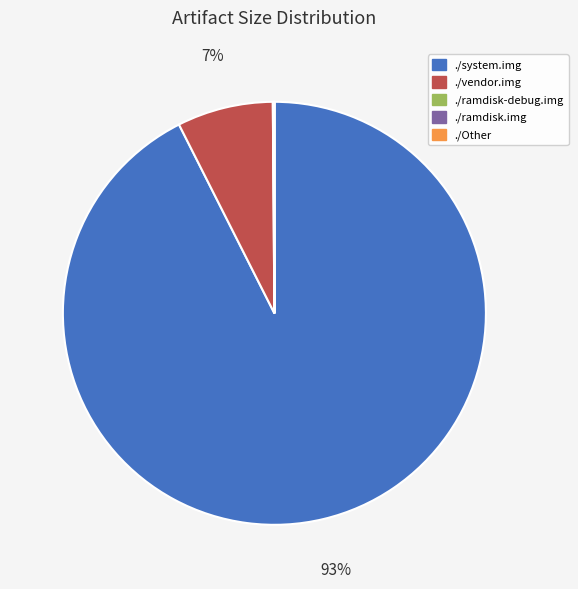

To the nearest percent, what percentage of the pie is ./vendor.img?

7%